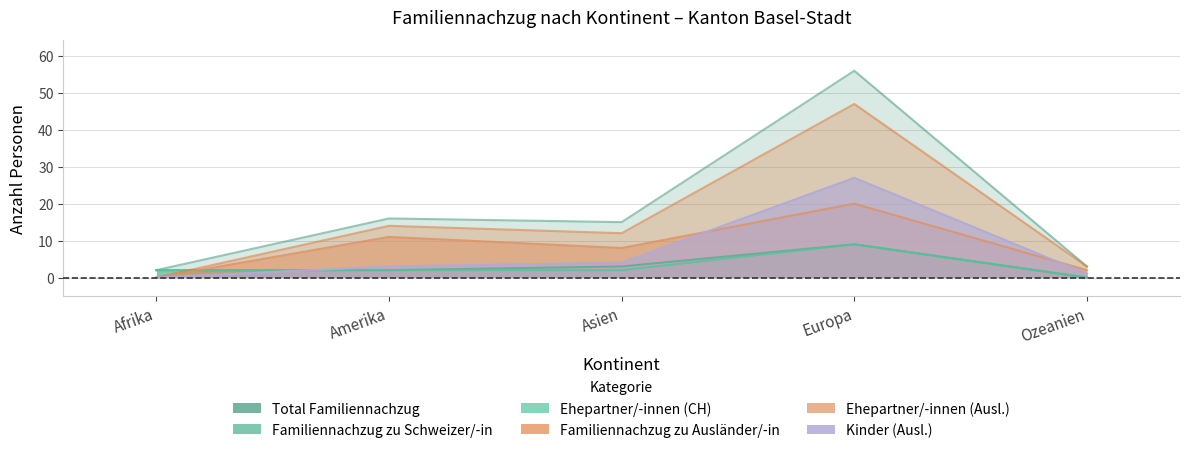

Which series has the widest spread of values?

Total Familiennachzug